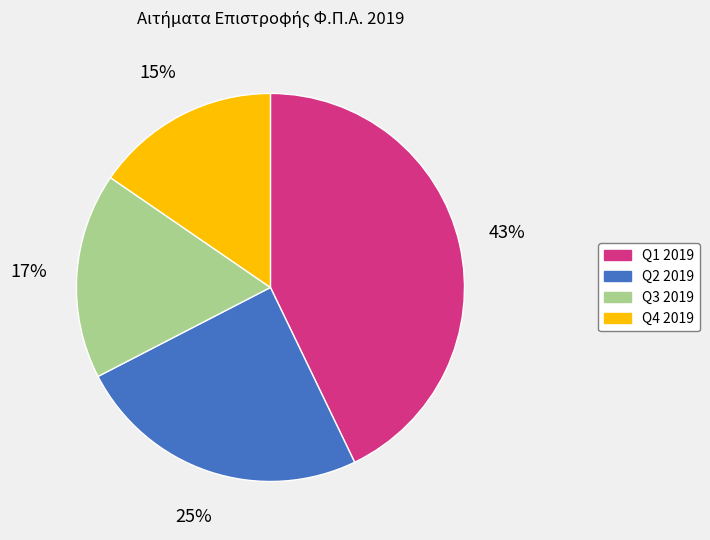

Between Q1 2019 and Q3 2019, which is larger?

Q1 2019